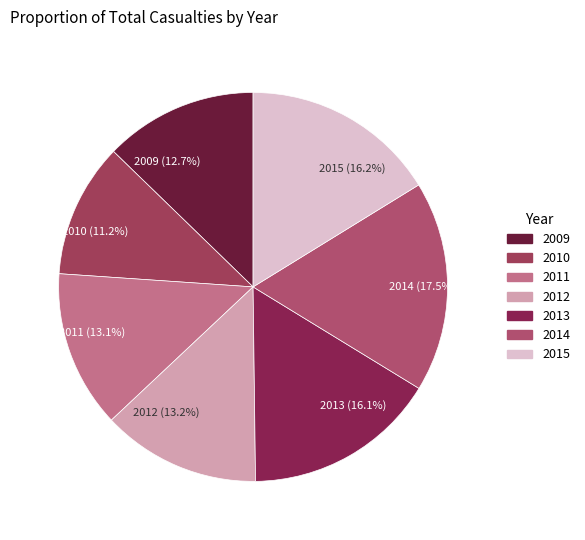

Is it true that 2014 is 9% of the pie?

False